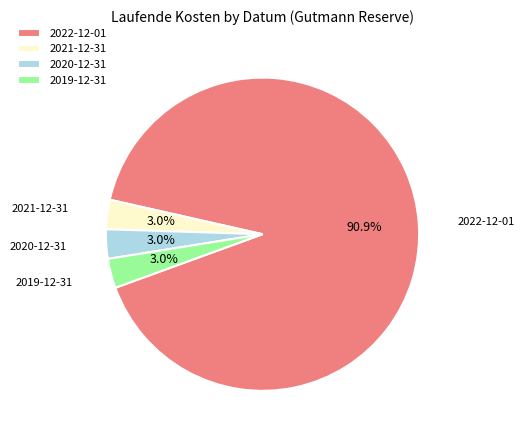

To the nearest percent, what is the average slice percentage?

25%